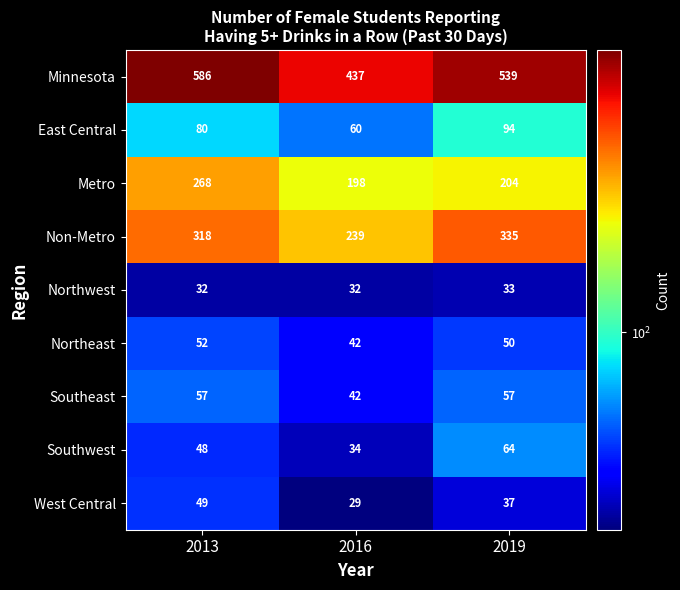

What is the sum of all Non-Metro values?

892